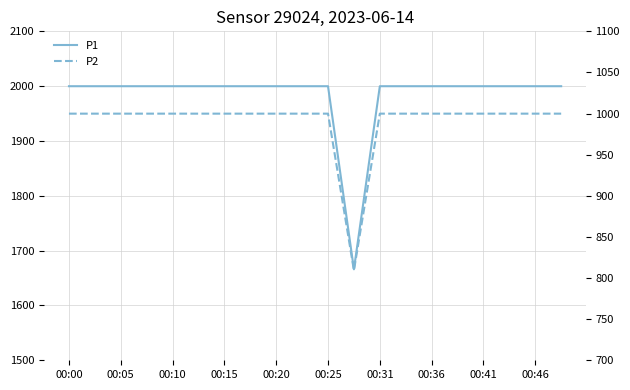

Rank the series by their maximum value, from lowest to highest.

P2, P1